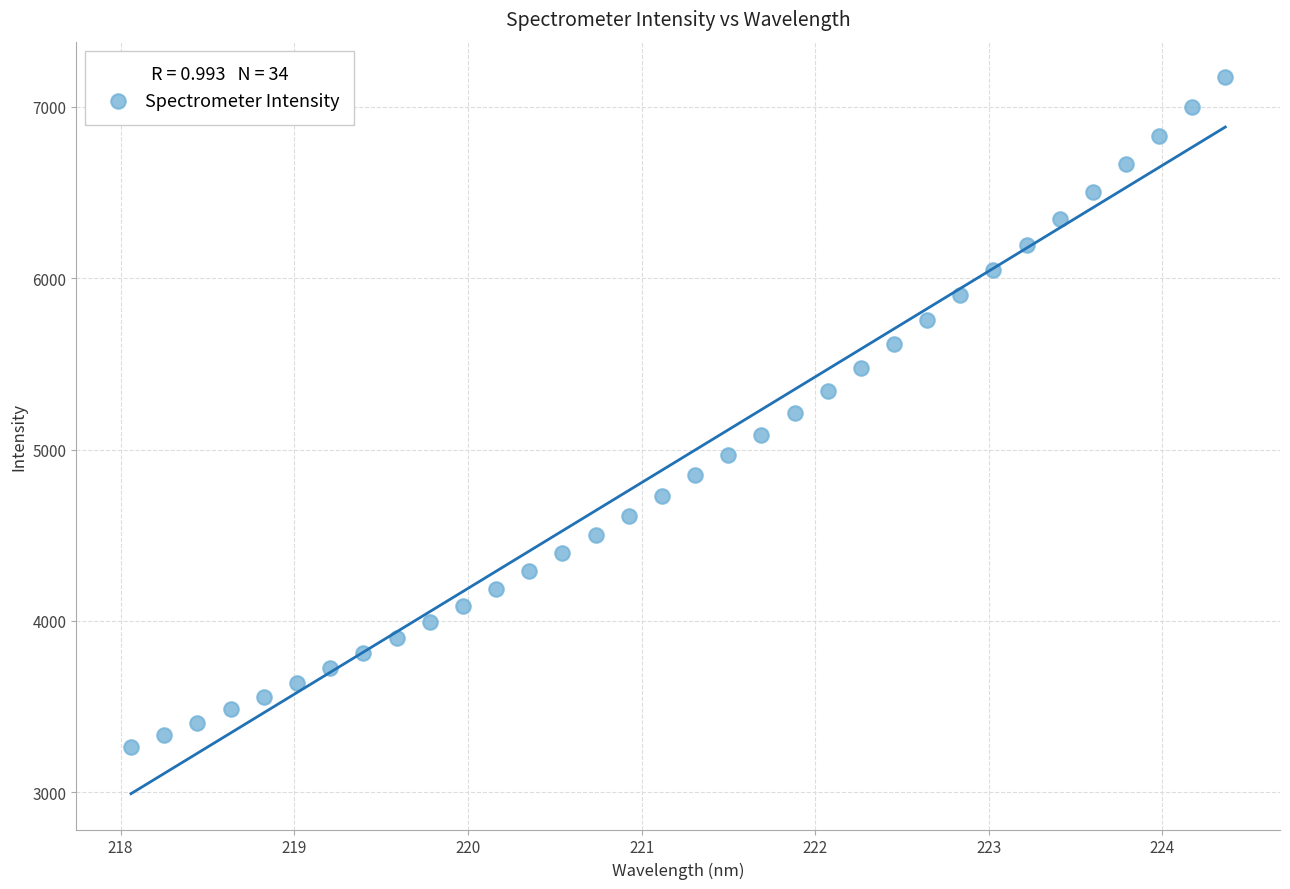

What is the range of Y values (max minus min)?

3905.8